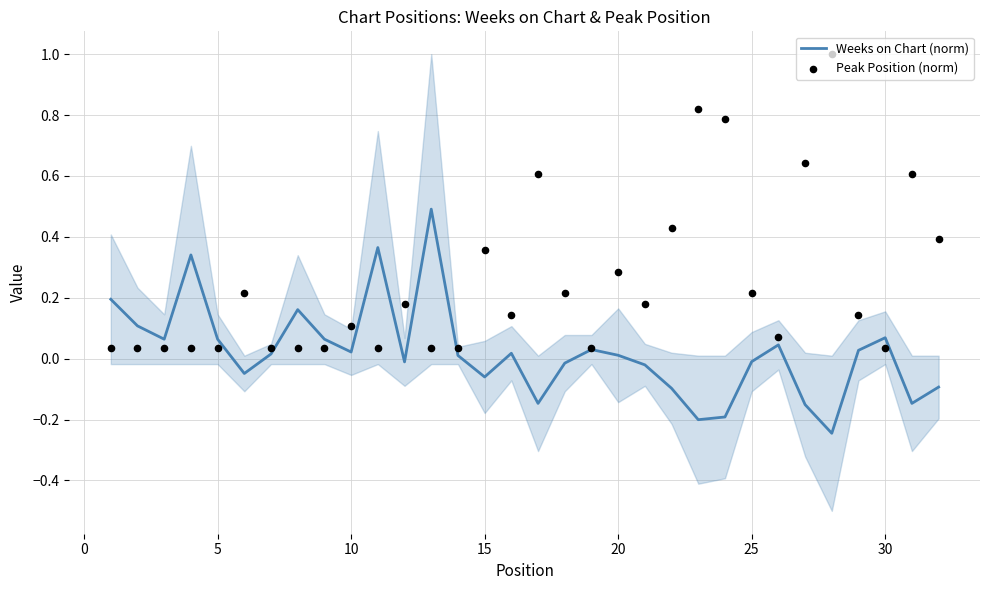

Which series contains the lowest Y value?

Weeks on Chart (norm)